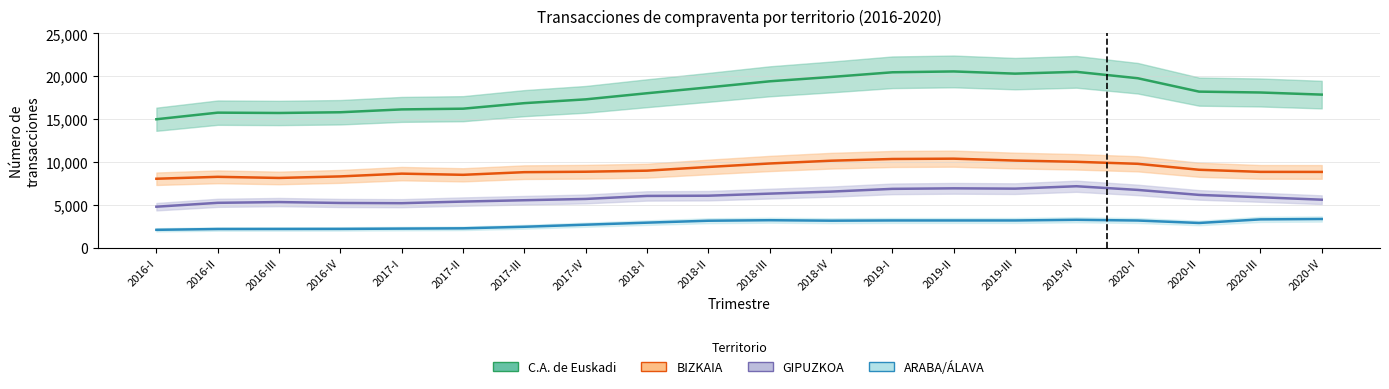

What is the difference between the maximum and minimum values in the C.A. de Euskadi series?

5571